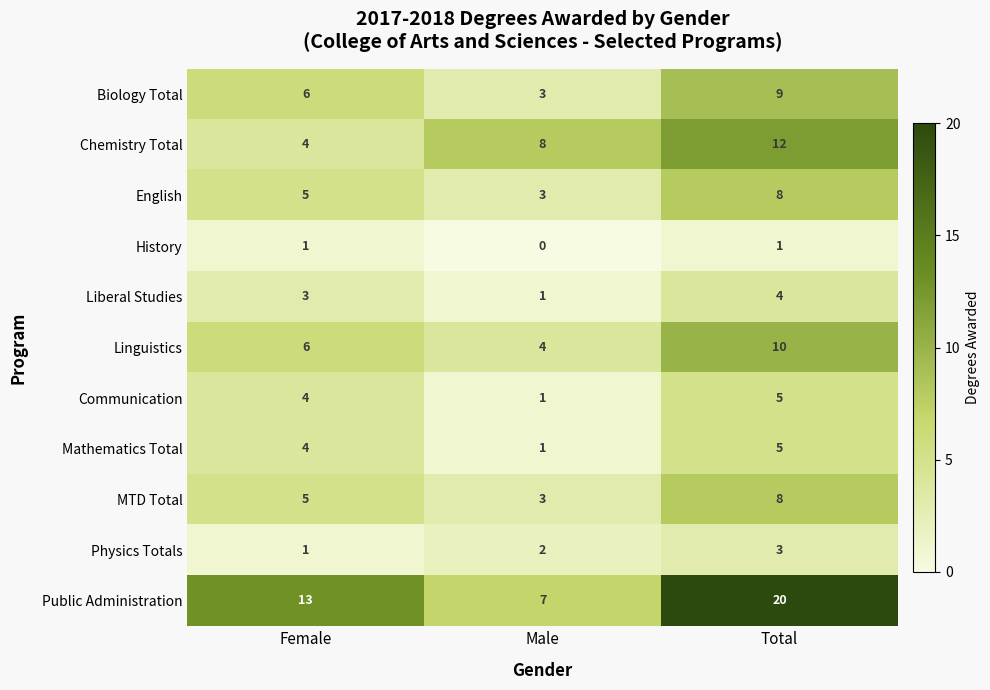

What is the difference between the maximum and minimum values in the Communication series?

4